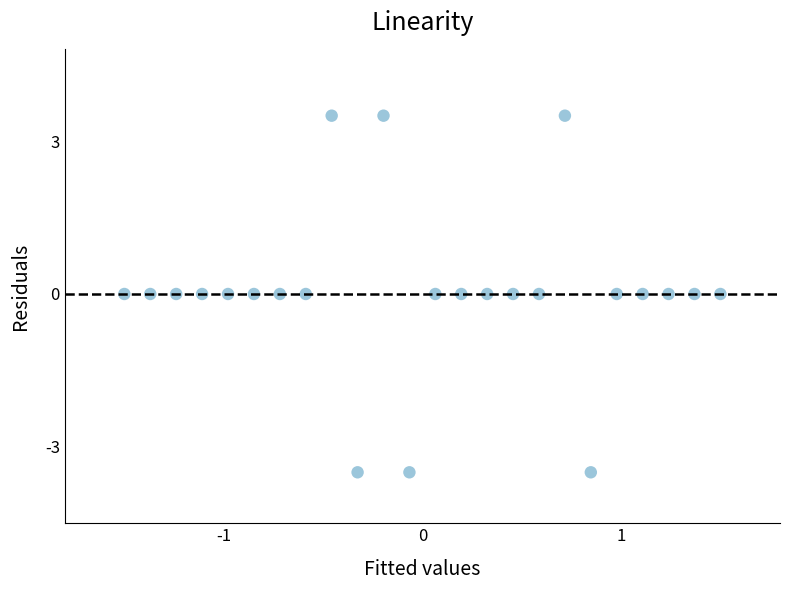

What is the range of X values (max minus min)?

3.0